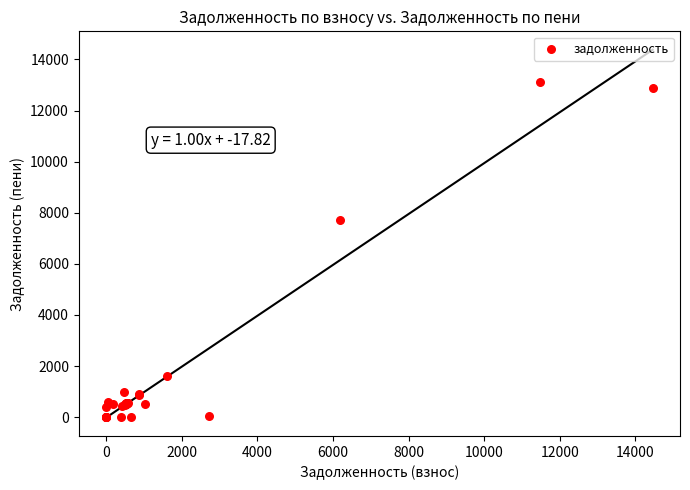

What Y value in the scatter plot is closest to 6550?

7723.3